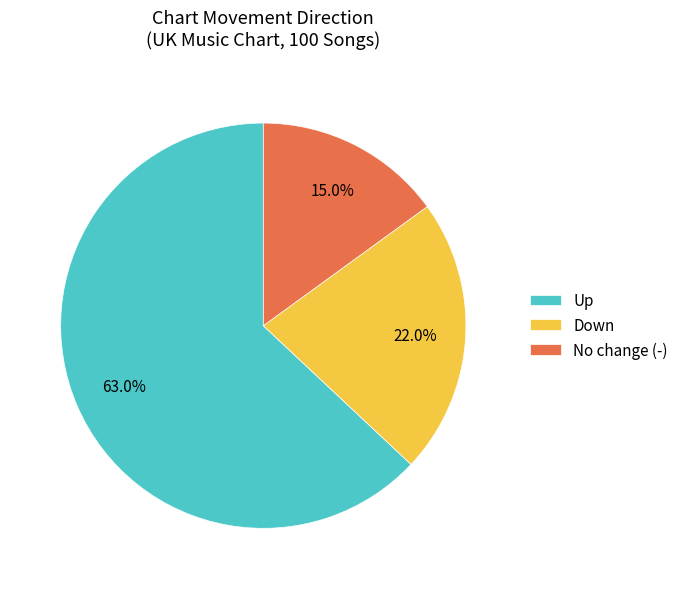

What is the ratio of the value at Up to the value at No change (-)?

4.2